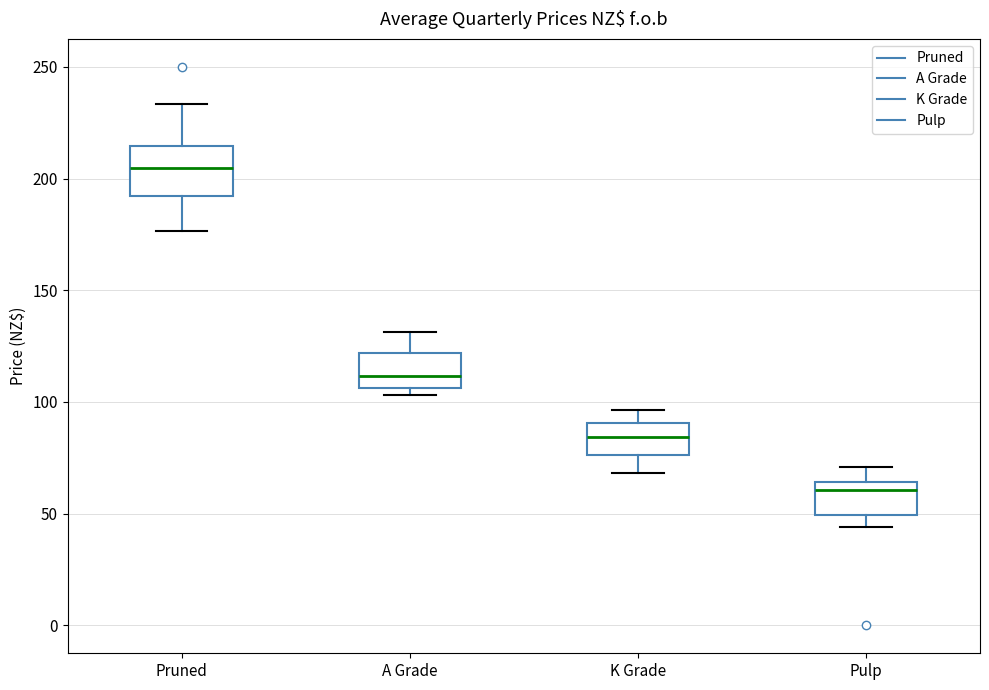

Reading left to right, transcribe this box plot: for each box, give where its median line is, the range the box spans, and where its two whiskers end, as read against the y-axis. The values are not printed on the chart, so give them approximately, as read against the axis.

Pruned: median 205, box 190 to 215, whiskers 175 to 235
A Grade: median 110, box 105 to 120, whiskers 105 (just below the box's lower edge) to 130
K Grade: median 85, box 75 to 90, whiskers 70 to 95
Pulp: median 60, box 50 to 65, whiskers 45 to 70